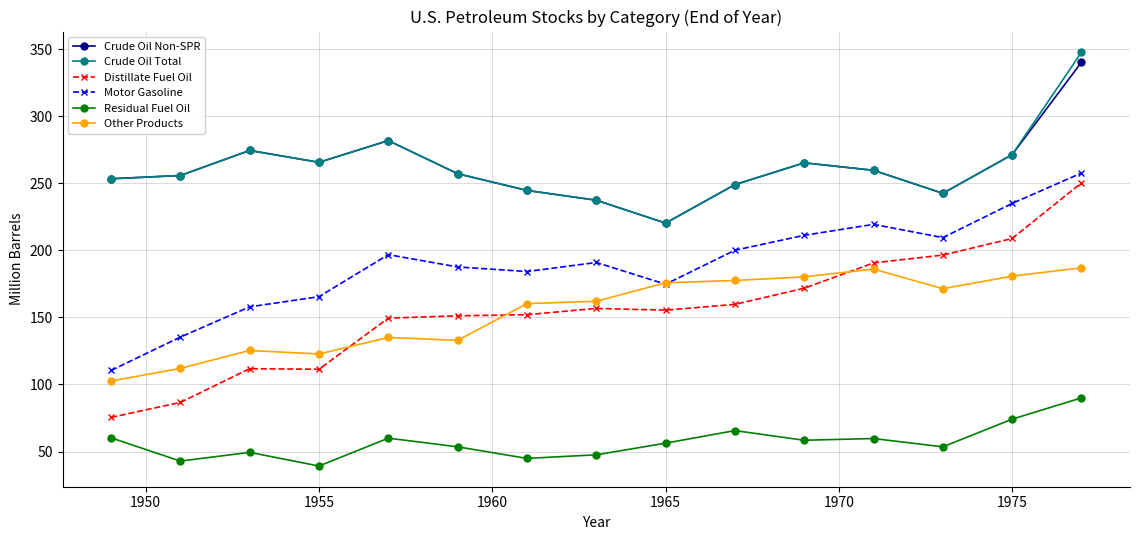

True or false: Motor Gasoline and Crude Oil Non-SPR intersect in this chart.

False